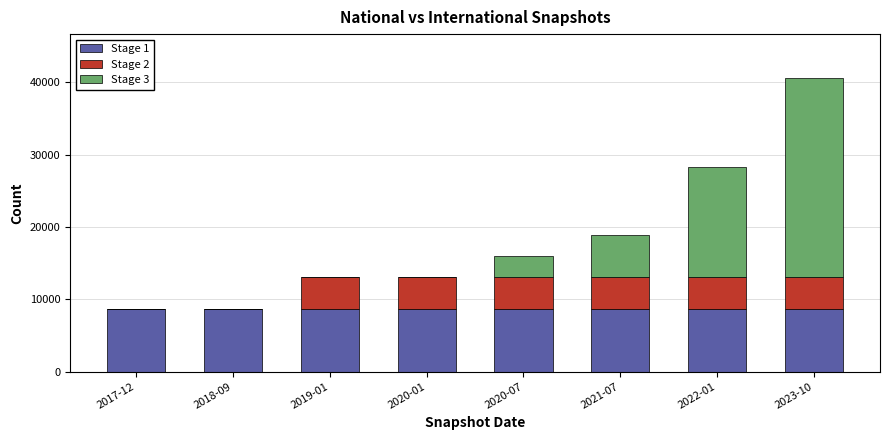

The value of Stage 1 at 2020-07 is 12147. True or false?

False